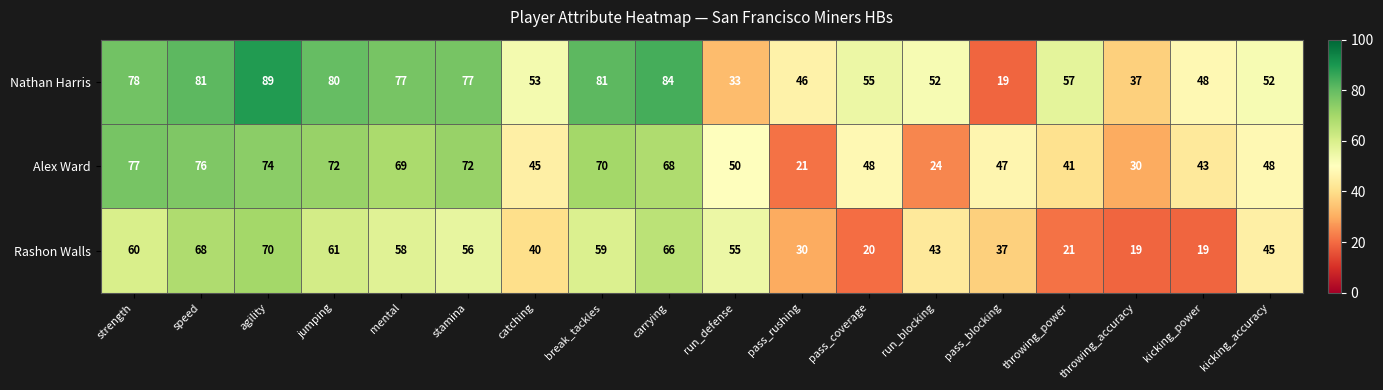

What is the difference between the Rashon Walls values at jumping and speed?

7